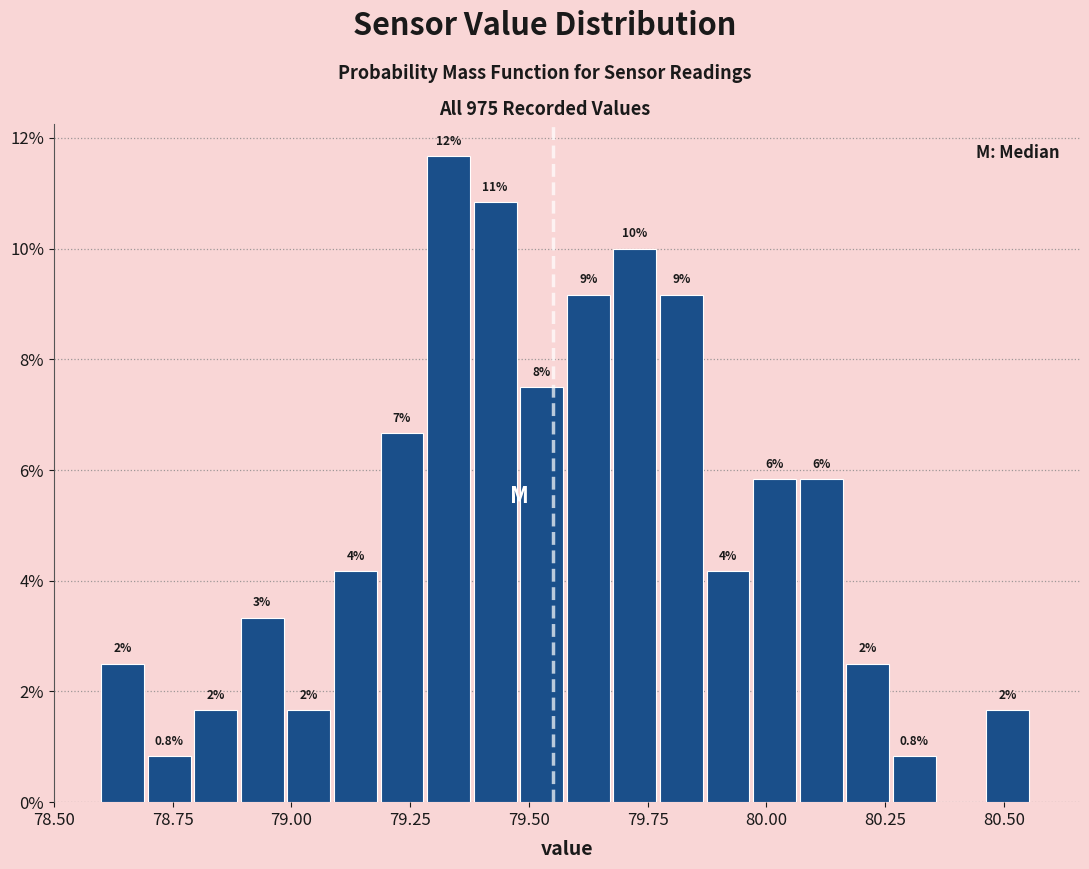

Around what value on the x-axis is the tallest bar? Give the approximate position of its centre, as read against the axis.

79.35